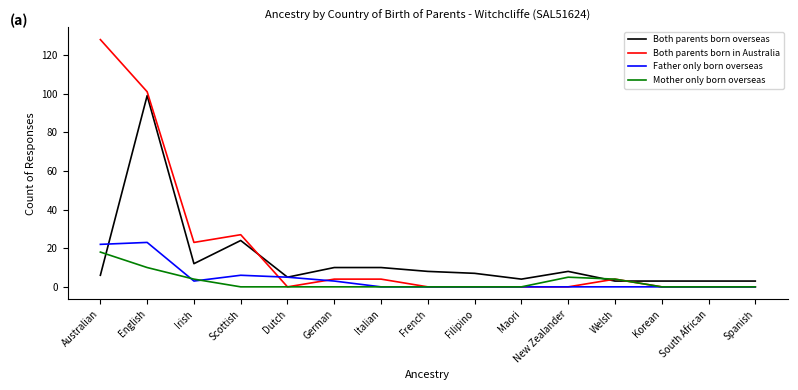

The value of Father only born overseas at Australian is 22. True or false?

True